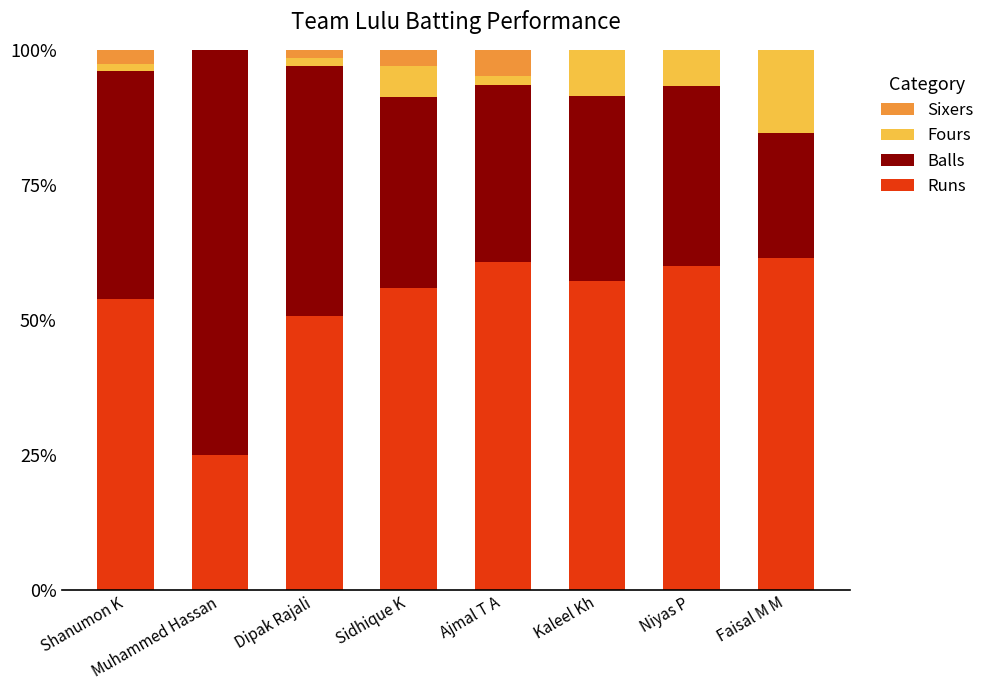

What is the total value across all series at Faisal M M?

100.0